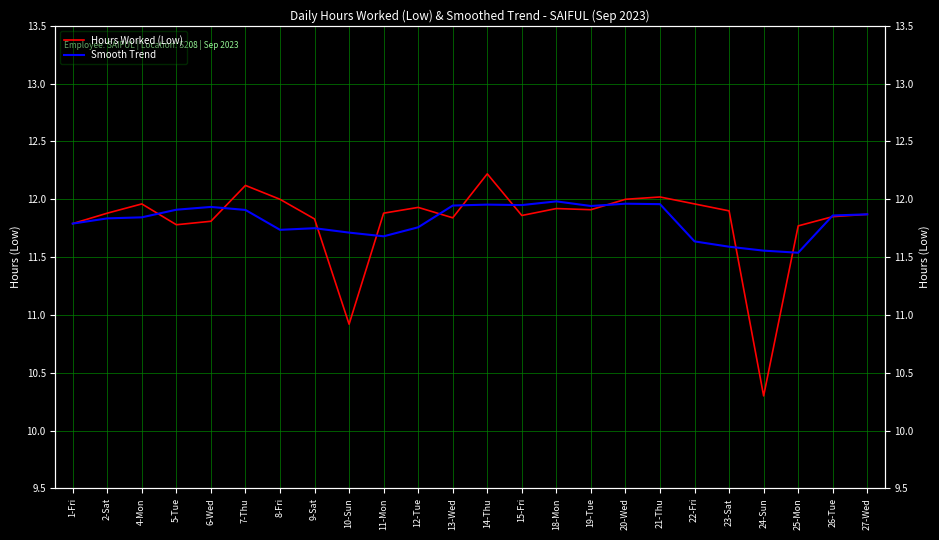

How many intersections are there between Hours Worked (Low) and Smooth Trend?

11